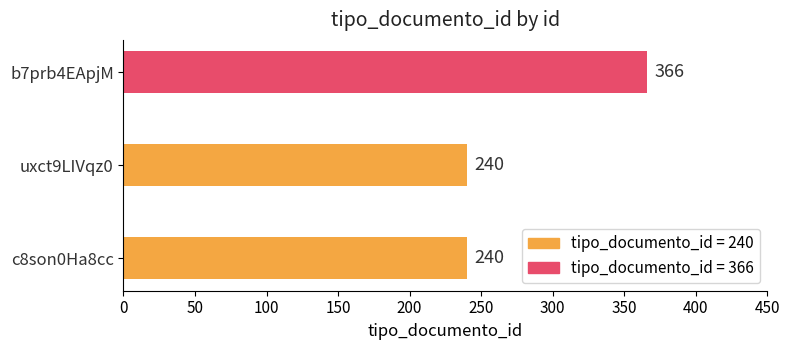

Does the chart contain any negative values?

No